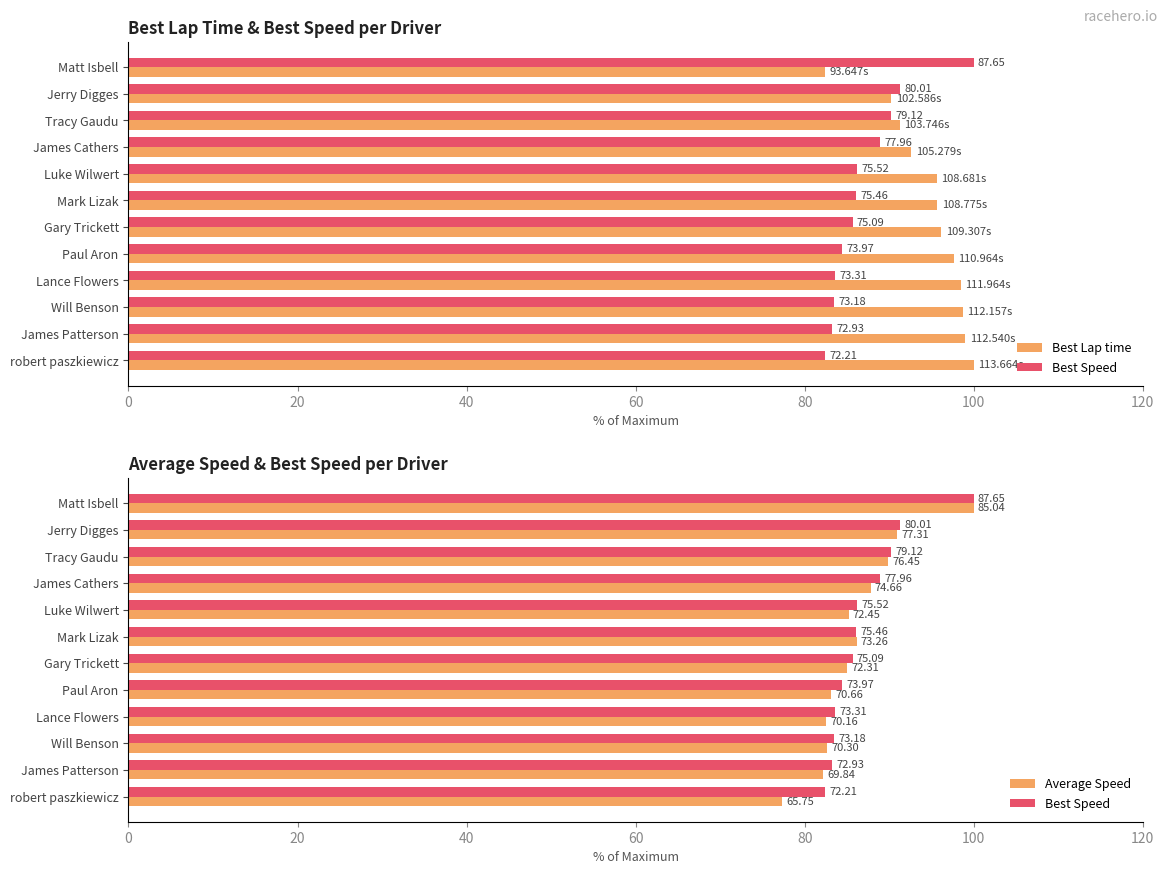

List the series in order of their peak value, highest first.

Best Lap time, Best Speed, Average Speed